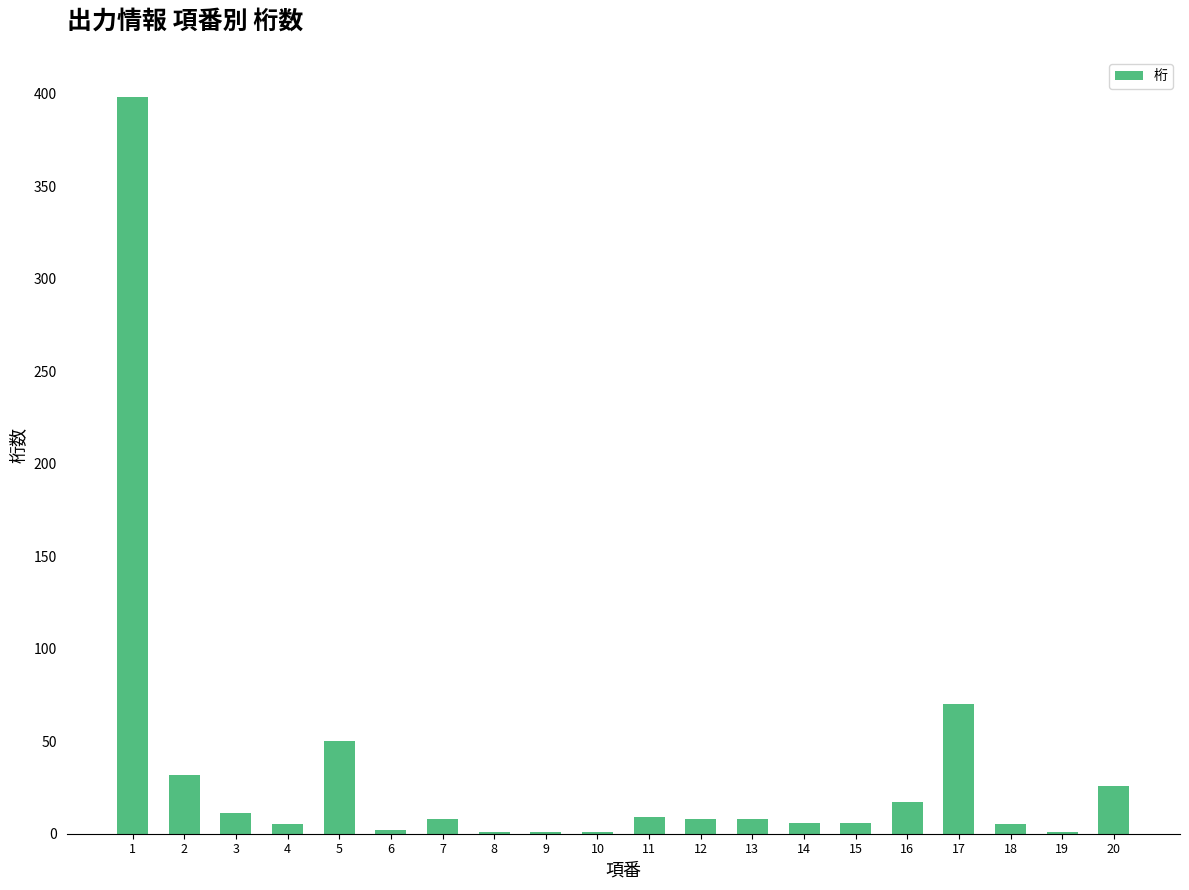

The chart shows a value of 26 at 20. True or false?

True